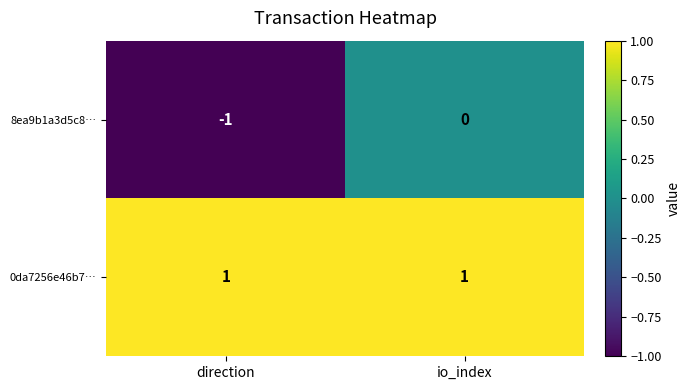

Is it true that 0da7256e46b7… equals 1 at io_index?

True